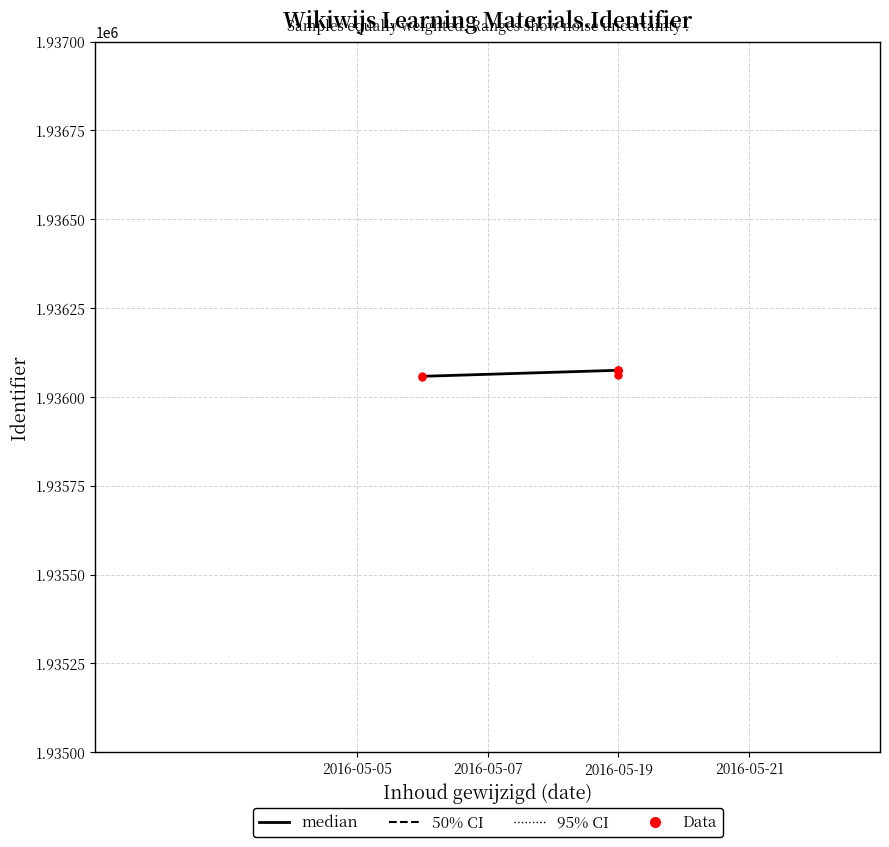

Which series reaches the minimum Y coordinate?

median